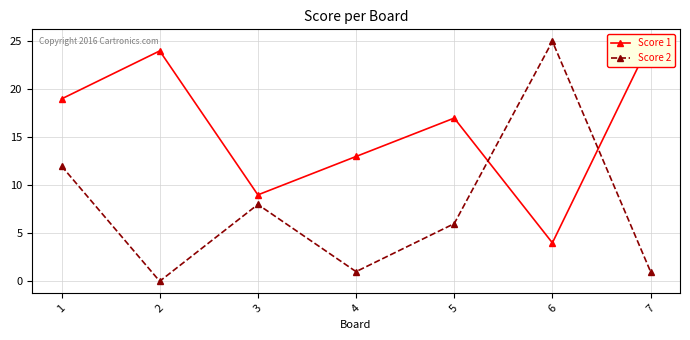

How many times do Score 2 and Score 1 cross each other?

2